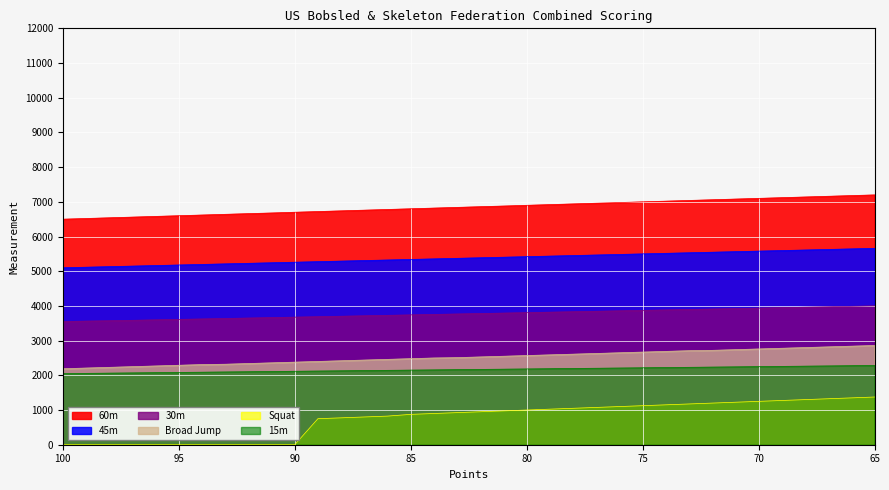

The value of 15m at 78 is 9076.1. True or false?

False